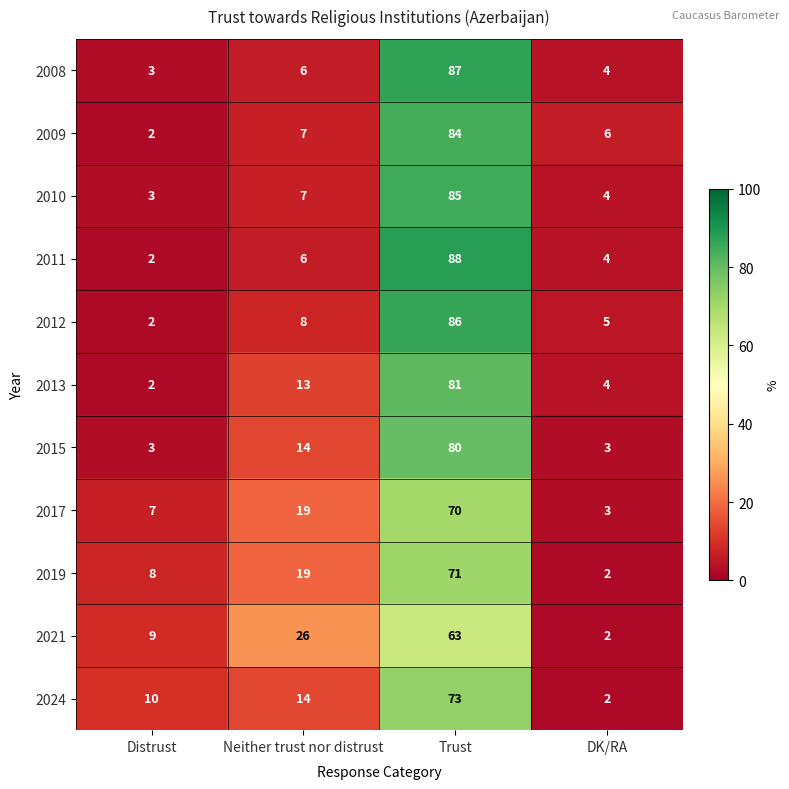

What is the difference between the highest and lowest values at DK/RA?

4